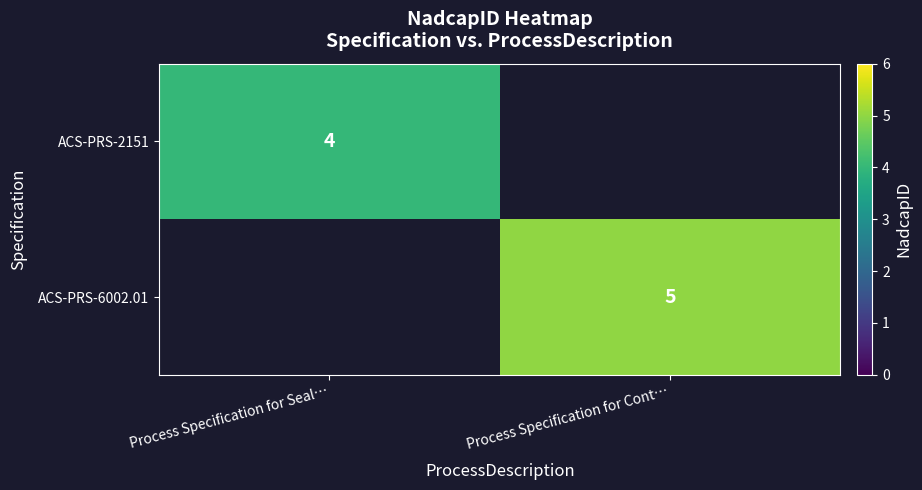

The ACS-PRS-6002.01 series shows 2 at Process Specification for Cont…. True or false?

False